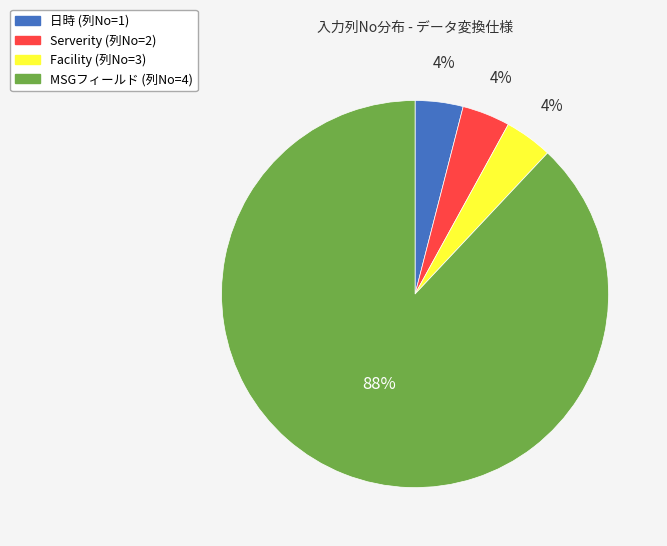

Does any single category account for the majority?

Yes